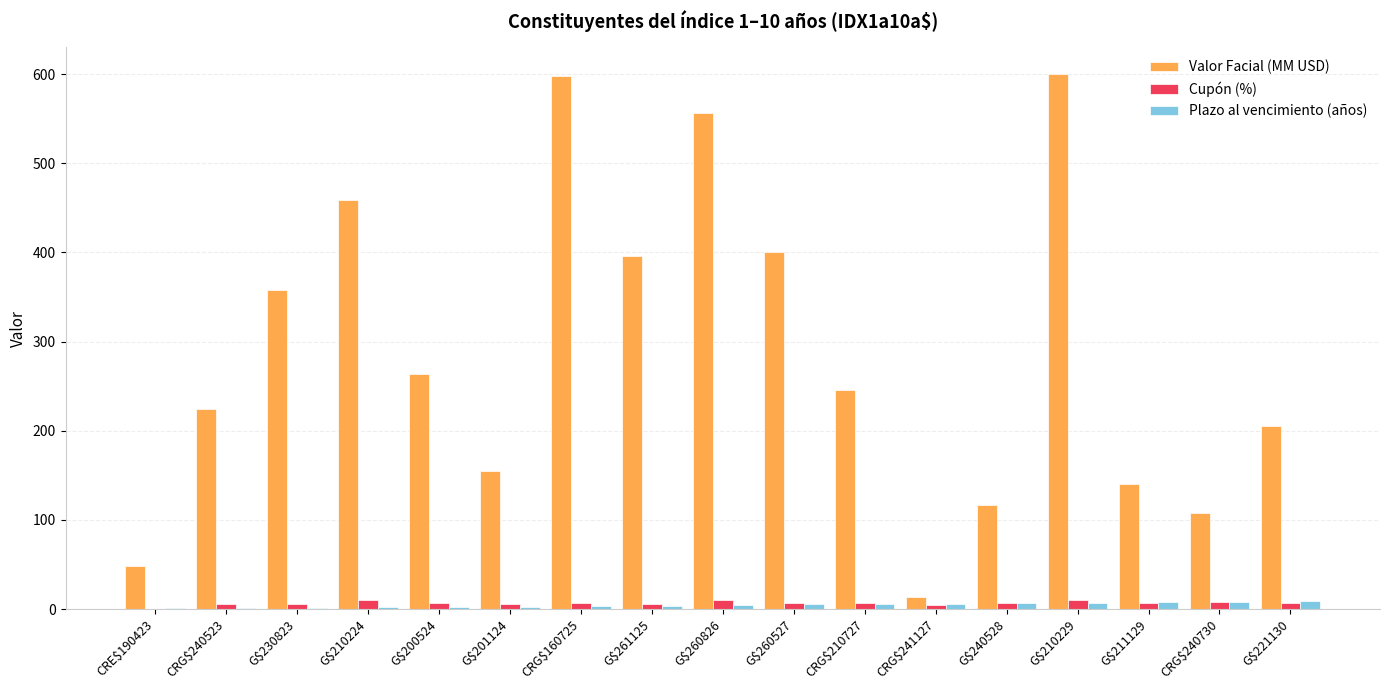

How many series are shown in this chart?

3